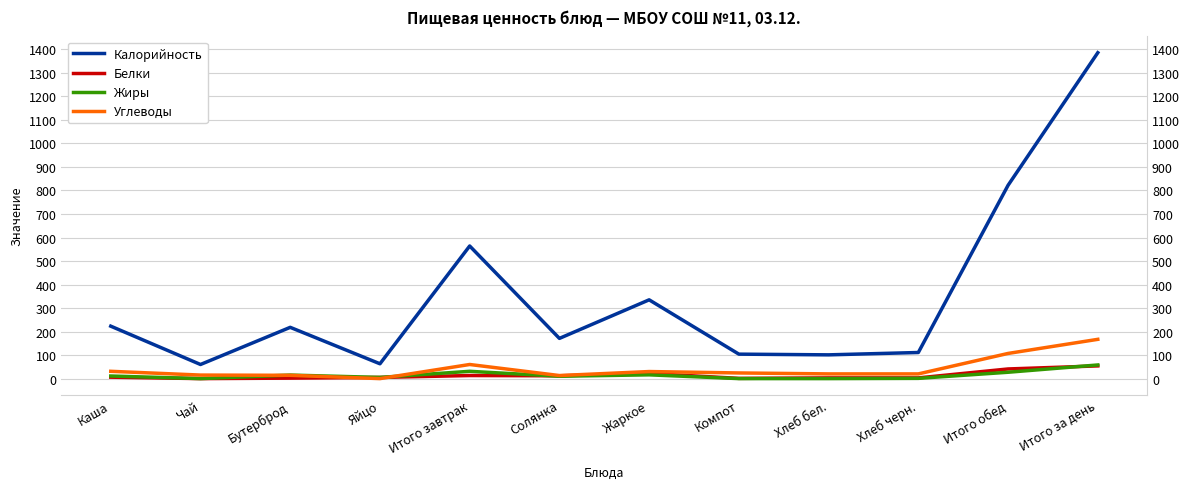

Where is Углеводы nearest to the value 83?

Итого завтрак